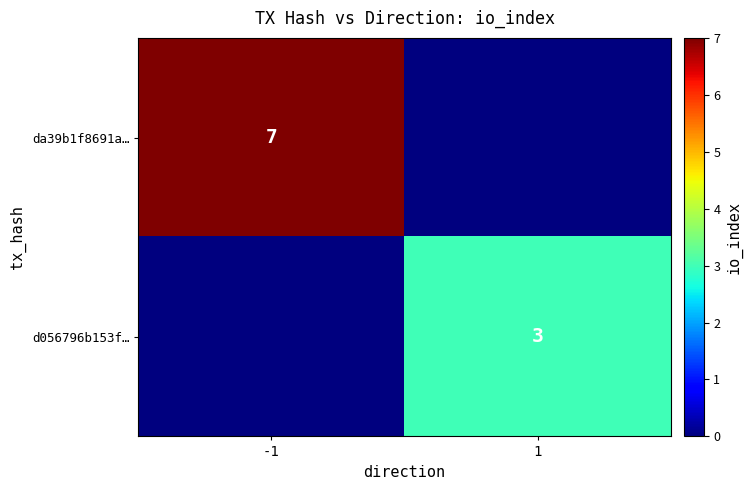

What is the total value across all series at -1?

7